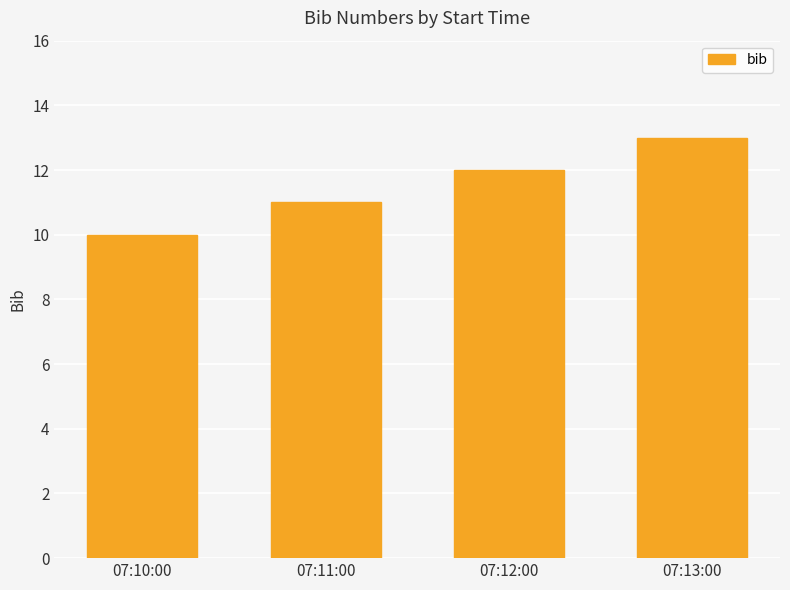

What is the value of the 2nd bar from the left?

11